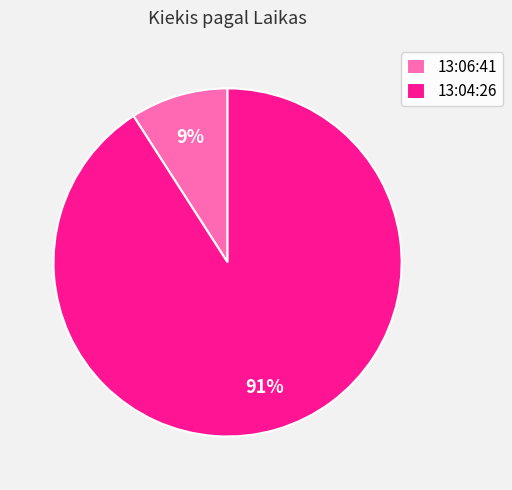

How many segments does this pie chart have?

2